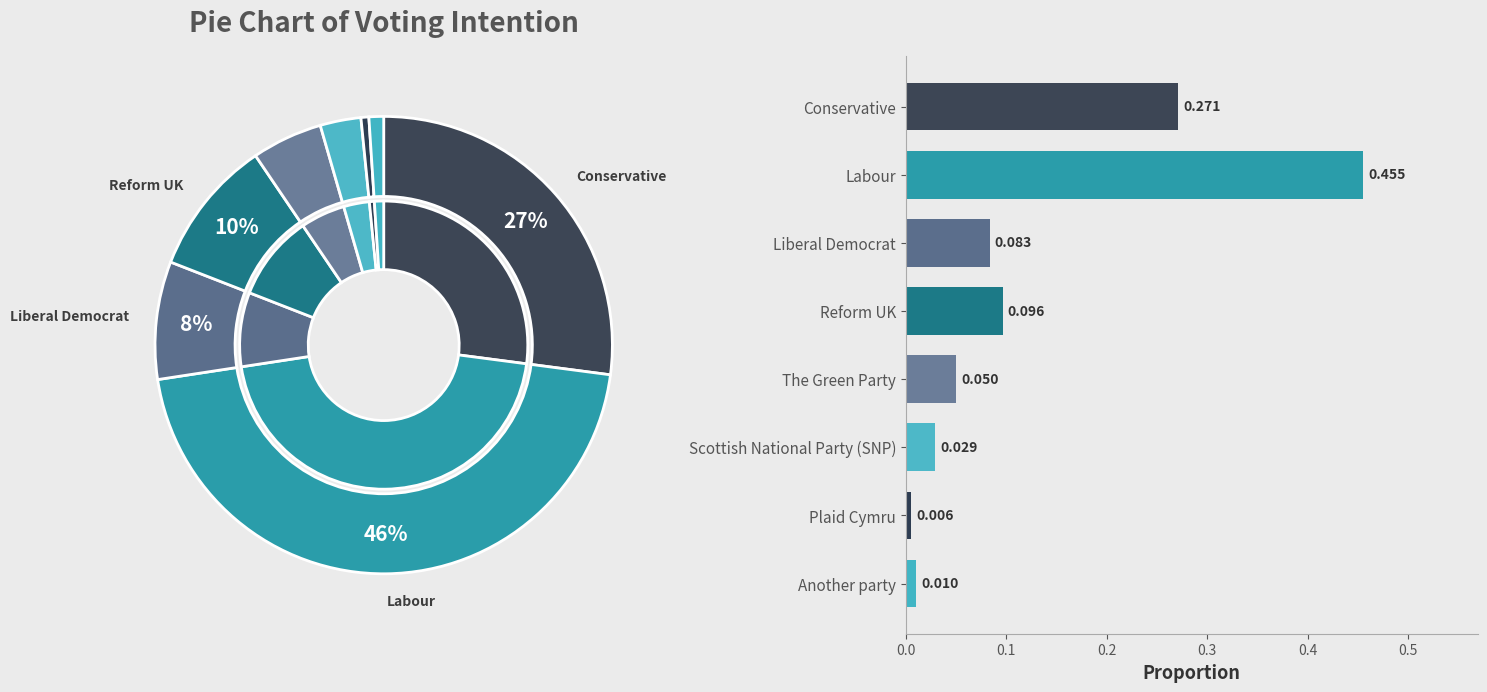

Does Scottish National Party (SNP) account for over 50% of the chart?

No